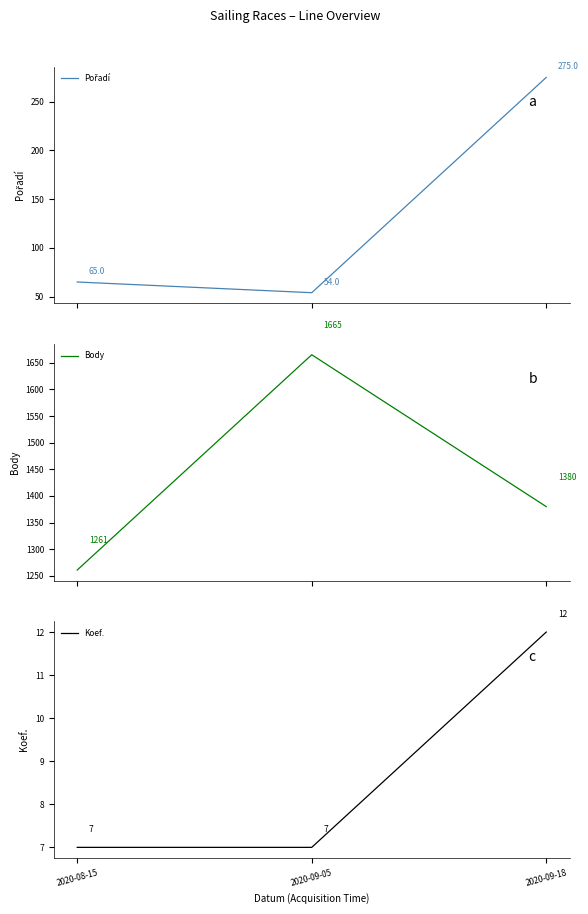

Which series changed the most between 2020-08-15 and 2020-09-05?

Body